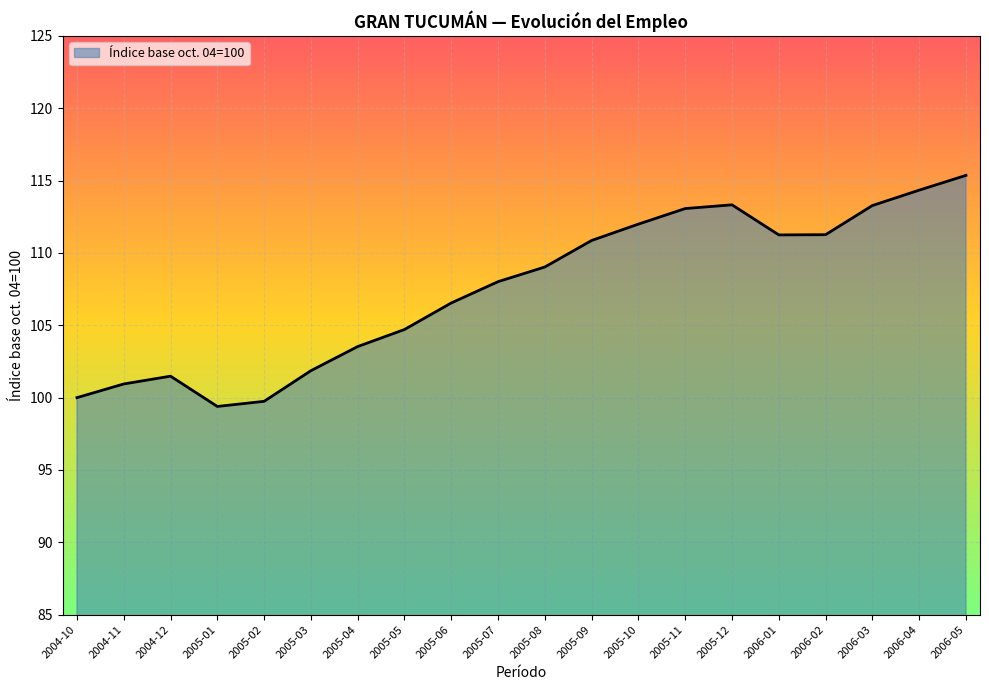

What position from the left is 2006-03?

18